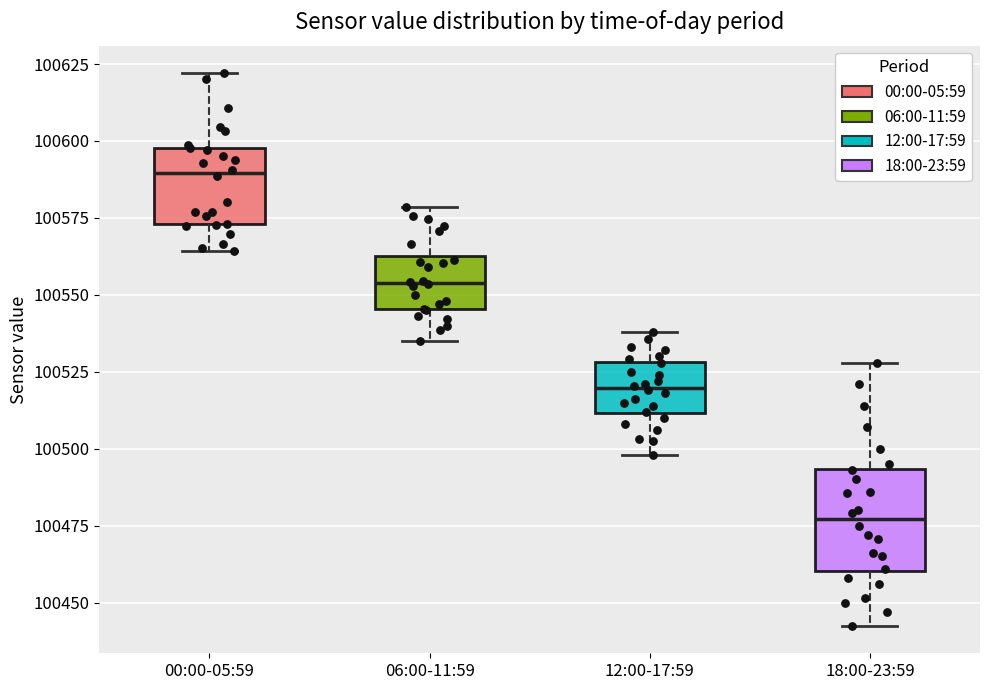

Where is the upper edge of the box for 06:00-11:59 on the y-axis? The values are not printed on the chart, so give them approximately, as read against the axis.

100565